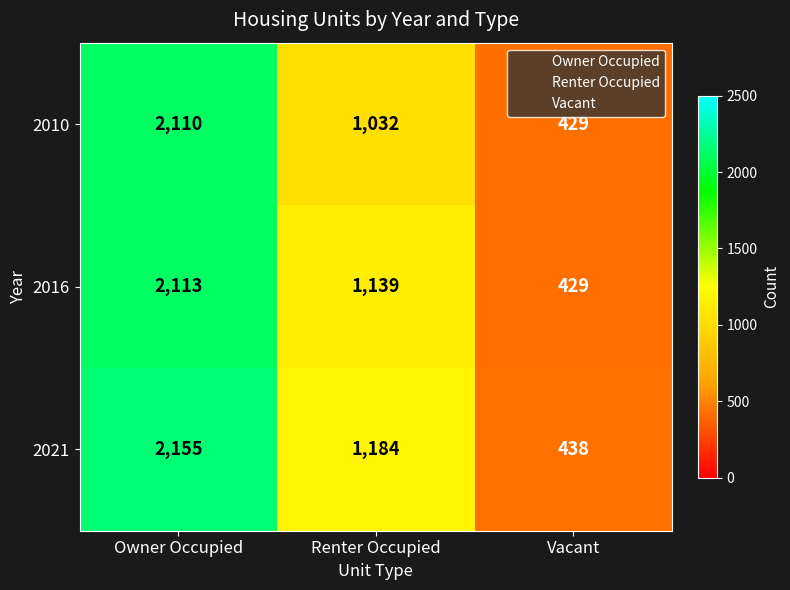

Rank the series at Renter Occupied from lowest to highest value.

2010, 2016, 2021